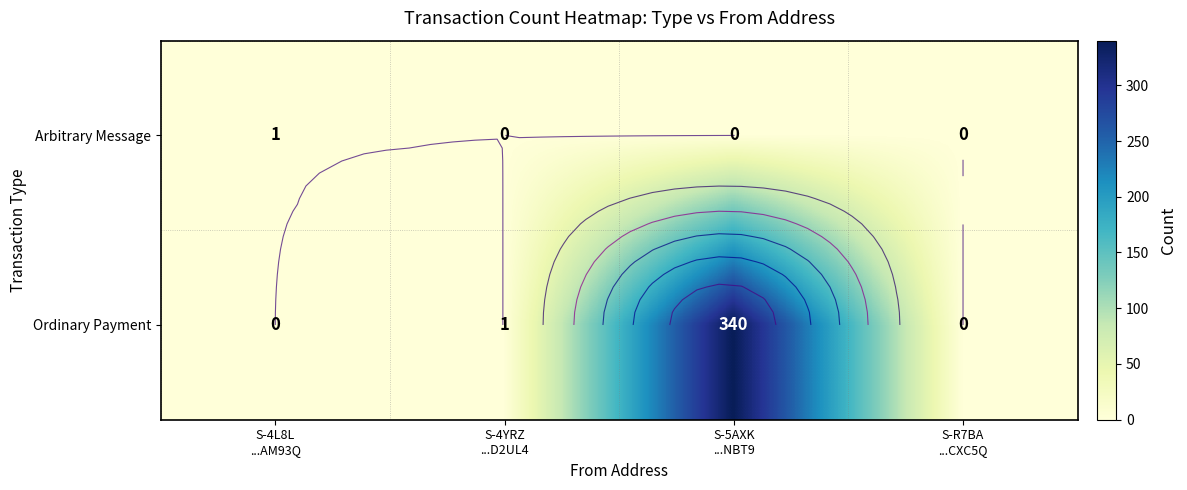

What is the difference between the highest and lowest values at S-5AXK
...NBT9?

340